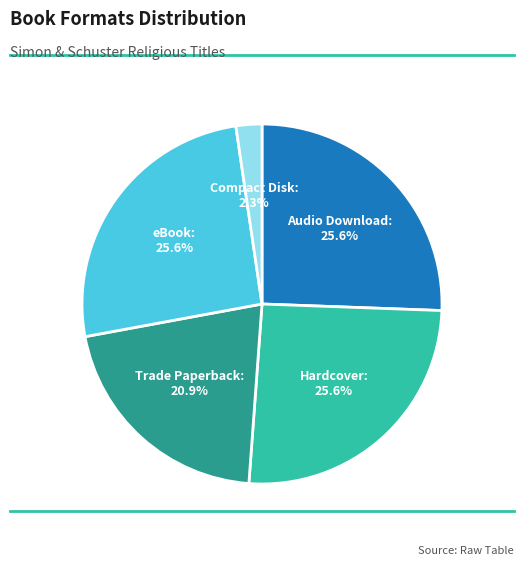

What percentage is NOT represented by eBook?

74.4%